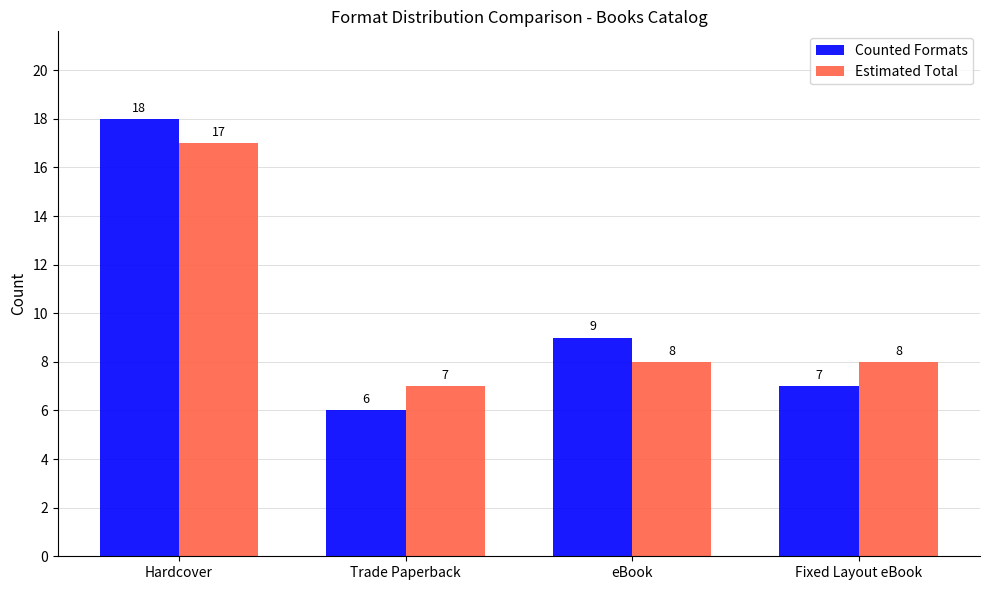

What is the highest value of the Estimated Total series?

17